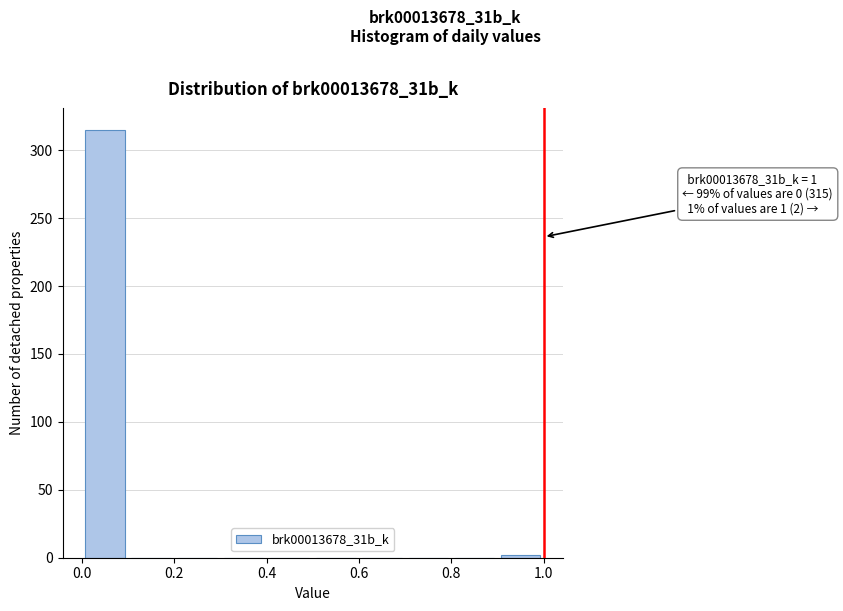

Over which range of the x-axis is the bar tallest?

0.0 to 0.1